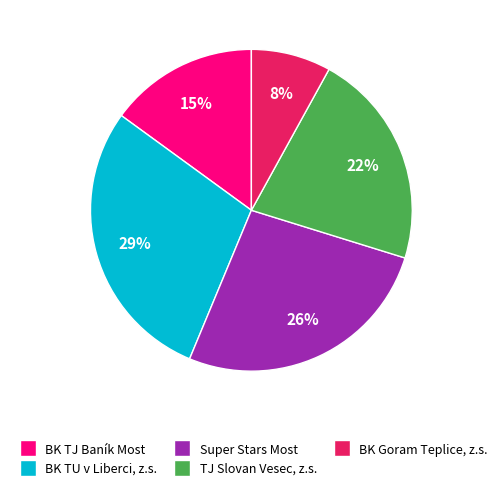

To the nearest percent, what is the average slice percentage?

20%